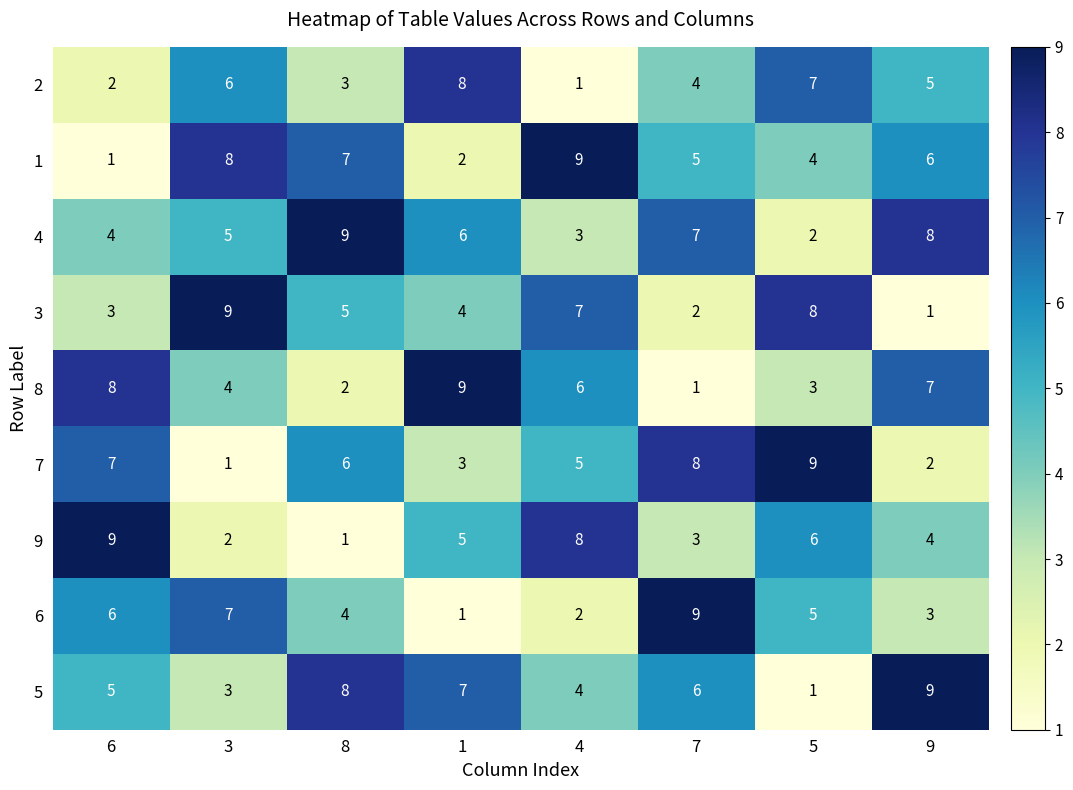

What is the minimum value shown in the chart?

1